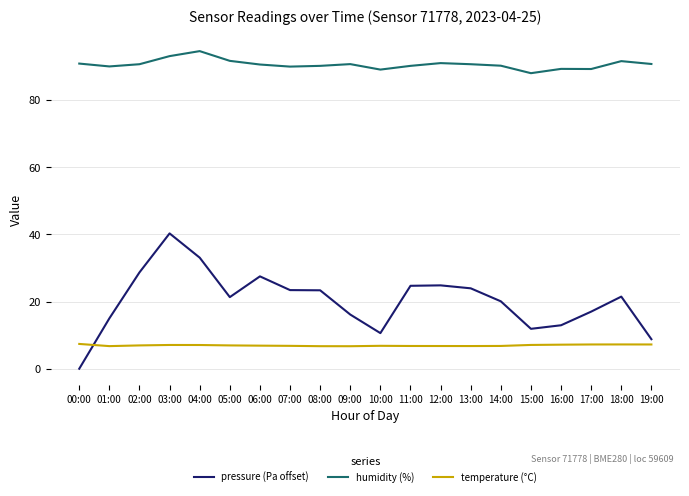

The value of pressure (Pa offset) at 10:00 is 5.1. True or false?

False